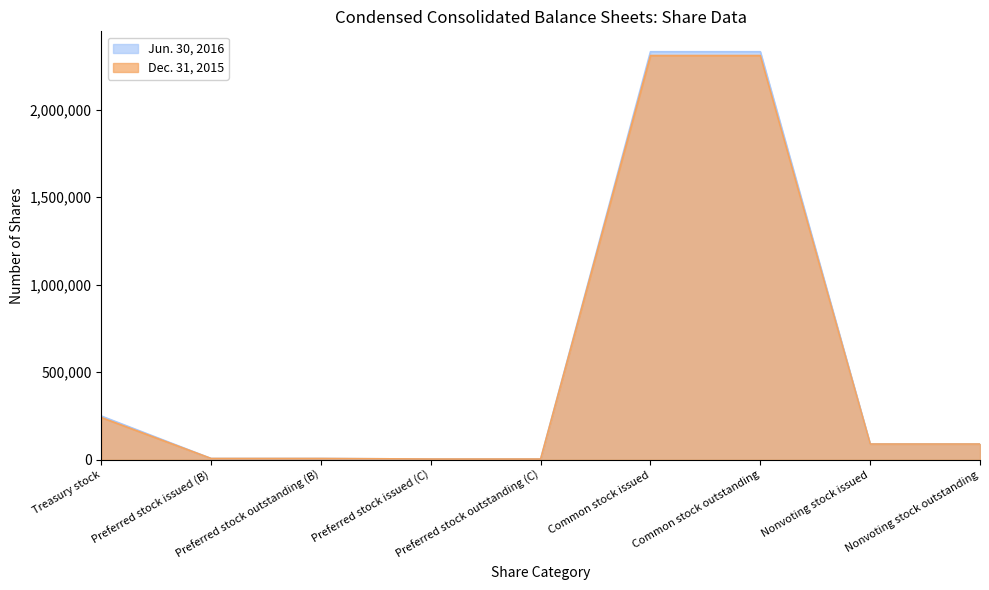

What is the highest value of the Jun. 30, 2016 series?

2330028